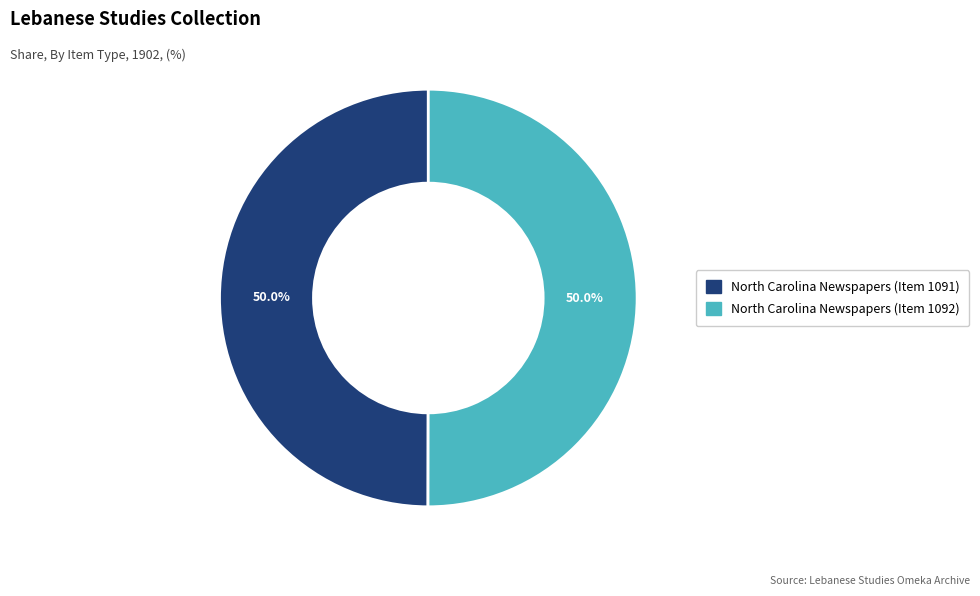

What is the ratio of the value at North Carolina Newspapers (Item 1092) to the value at North Carolina Newspapers (Item 1091)?

1.0